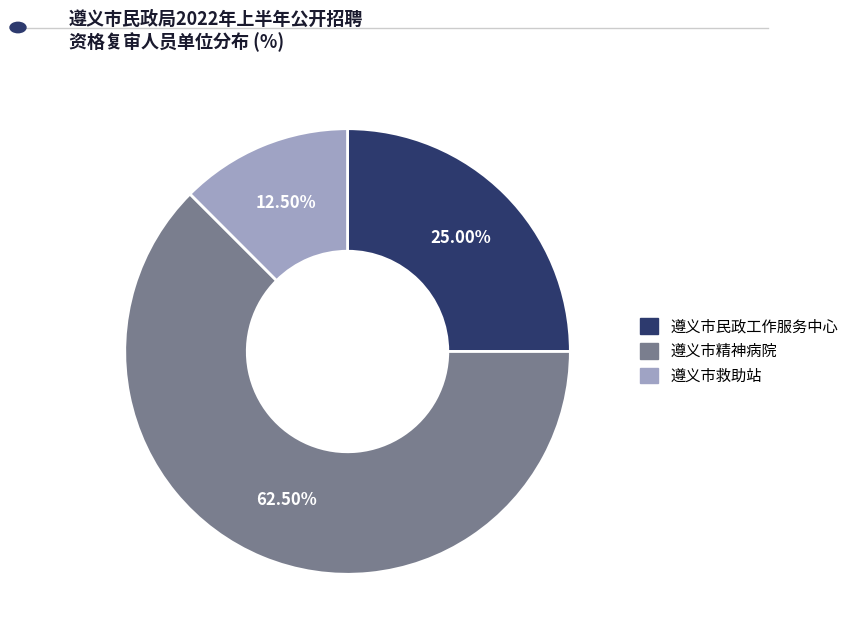

Which has a higher value, 遵义市精神病院 or 遵义市救助站?

遵义市精神病院